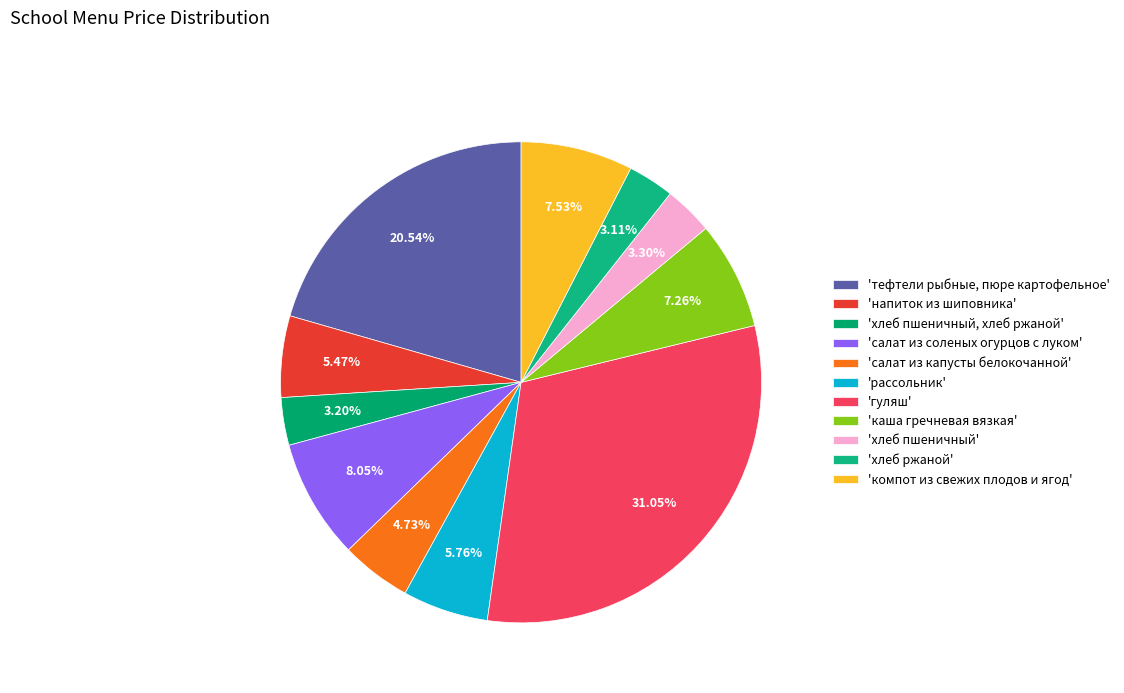

What is the largest slice in the pie chart?

'гуляш'